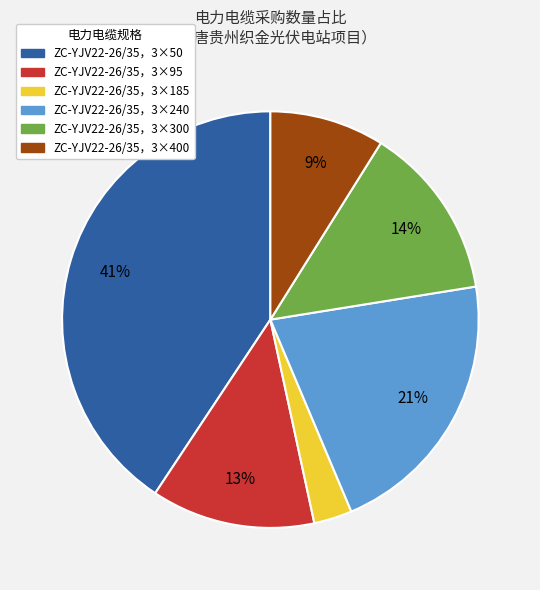

What is the ratio of the value at ZC-YJV22-26/35，3×400 to the value at ZC-YJV22-26/35，3×50?

0.2